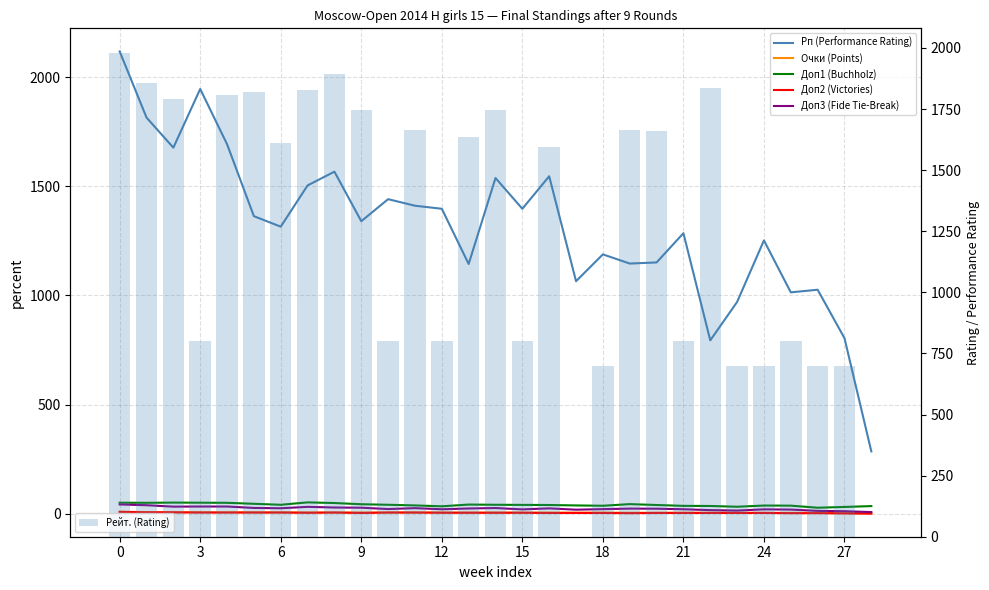

What is the value of the Очки (Points) bar at the 4th from the left?

6.0